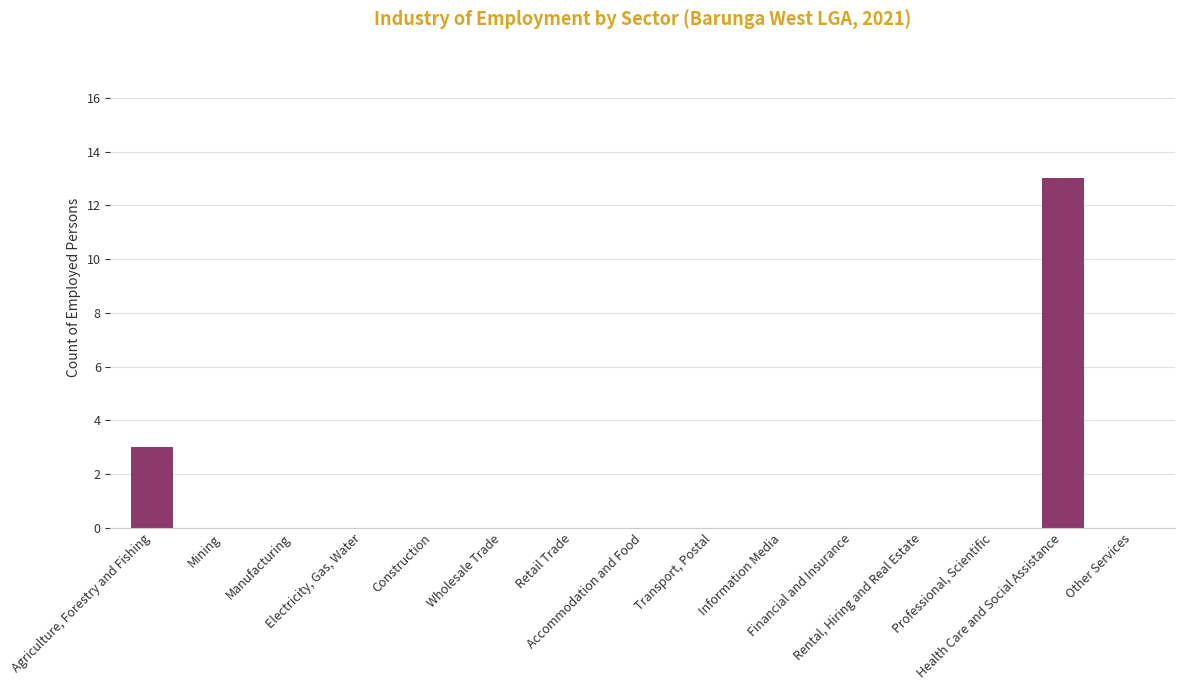

What is the sum of all values?

16